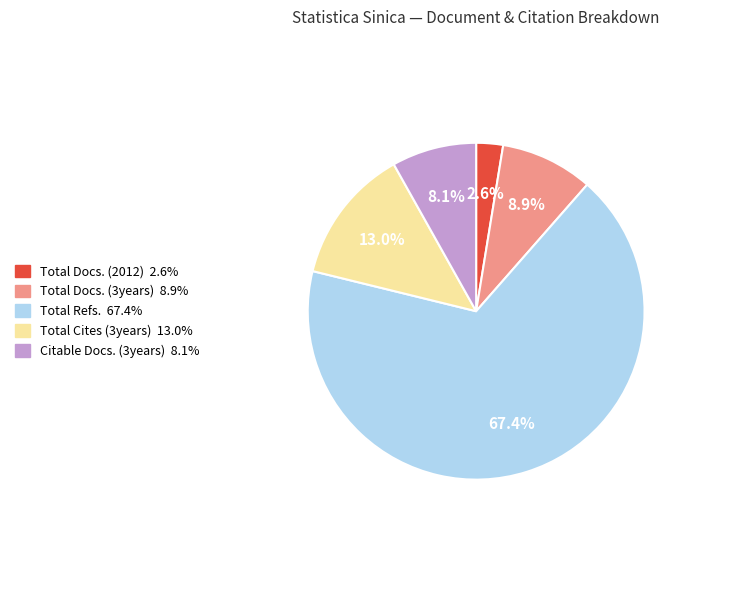

Rank the categories by value from lowest to highest.

Total Docs. (2012), Citable Docs. (3years), Total Docs. (3years), Total Cites (3years), Total Refs.